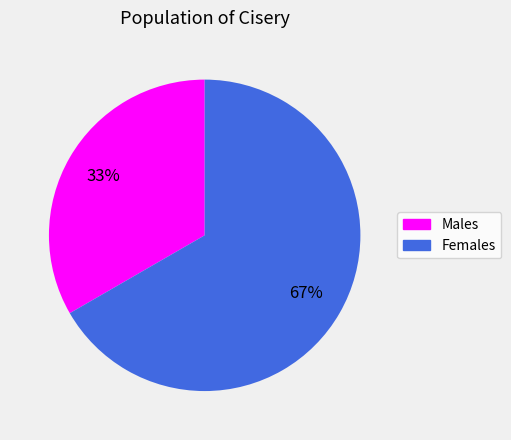

Which has a higher value, Females or Males?

Females